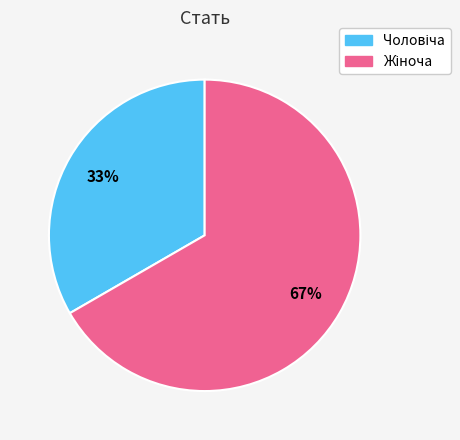

Does any single category account for the majority?

Yes